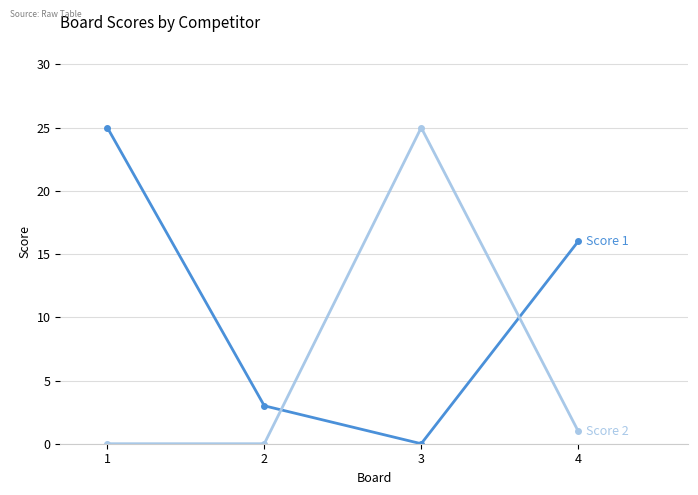

What is the greatest value displayed?

25